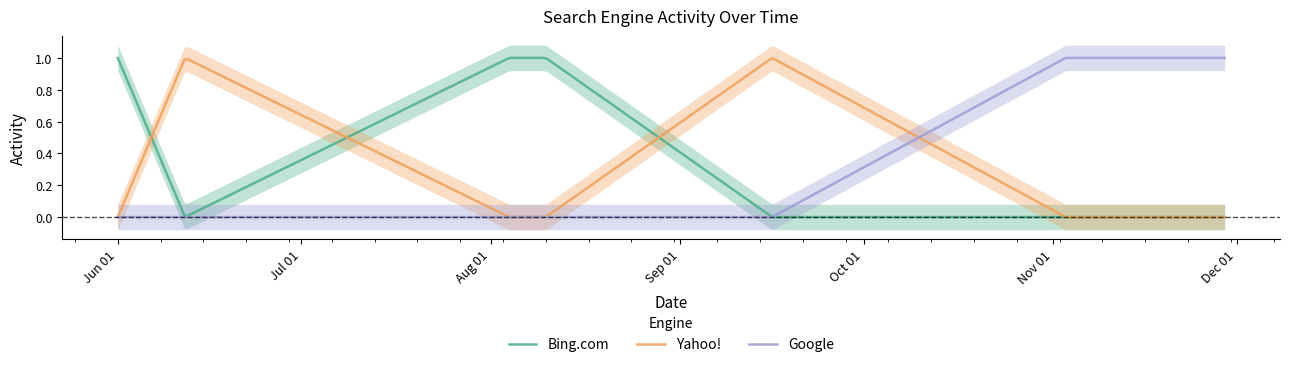

Which series has the widest spread of values?

Bing.com